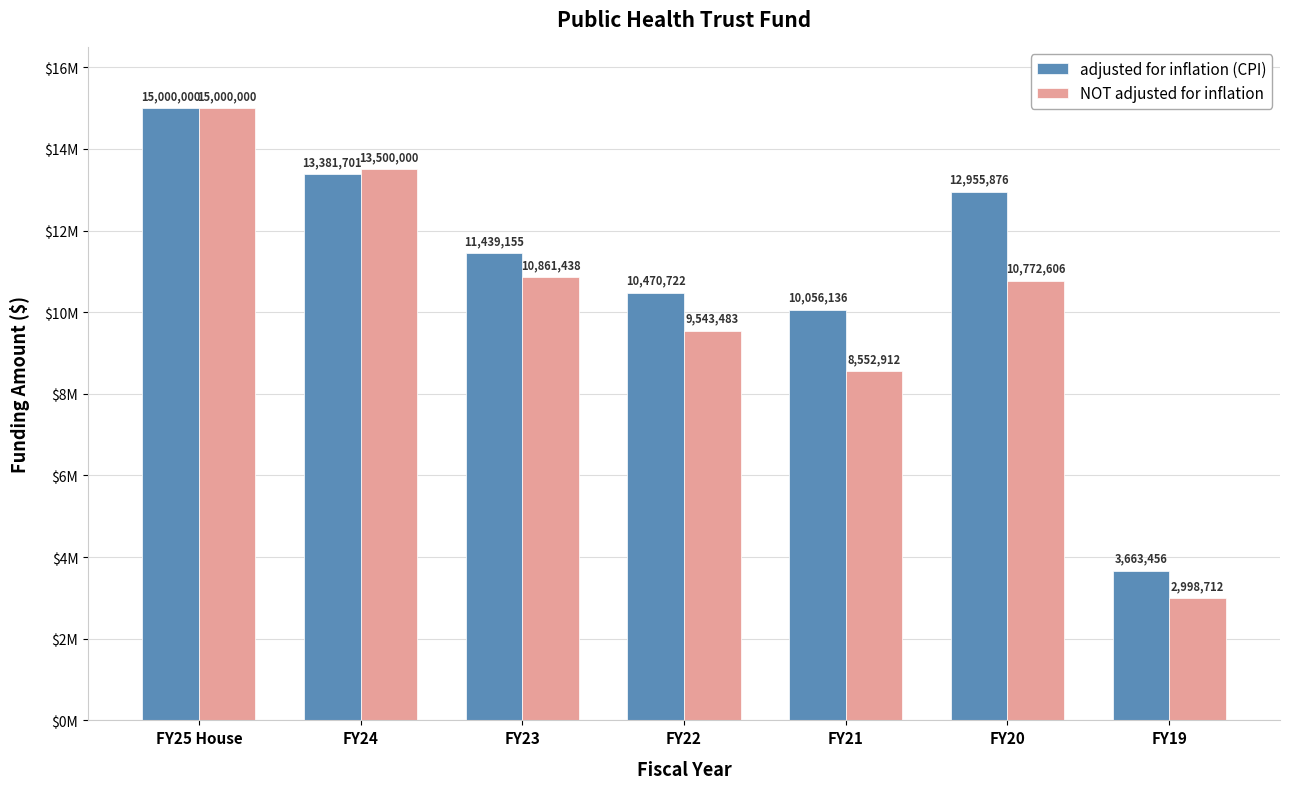

The value of NOT adjusted for inflation at FY19 is 3979450. True or false?

False